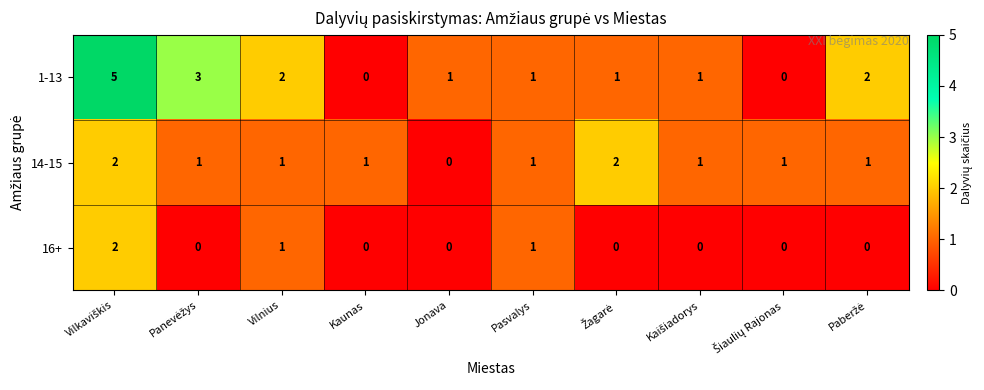

Is it true that 16+ equals 0 at Vilnius?

False